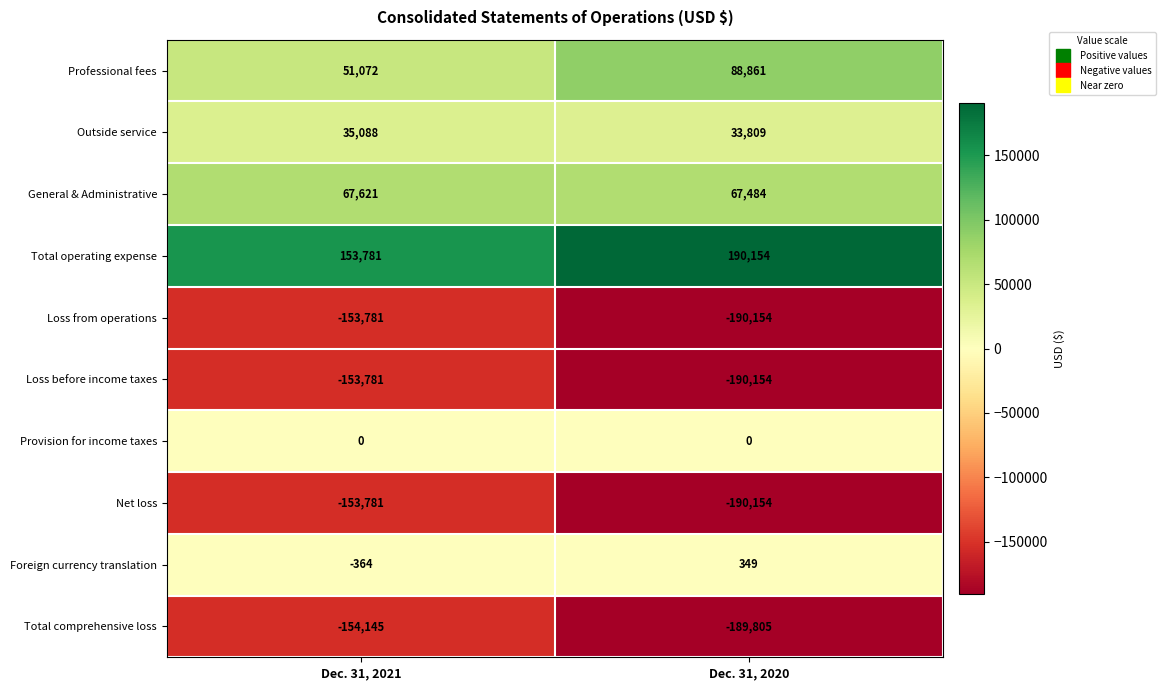

Which series has the largest total across all categories?

Total operating expense